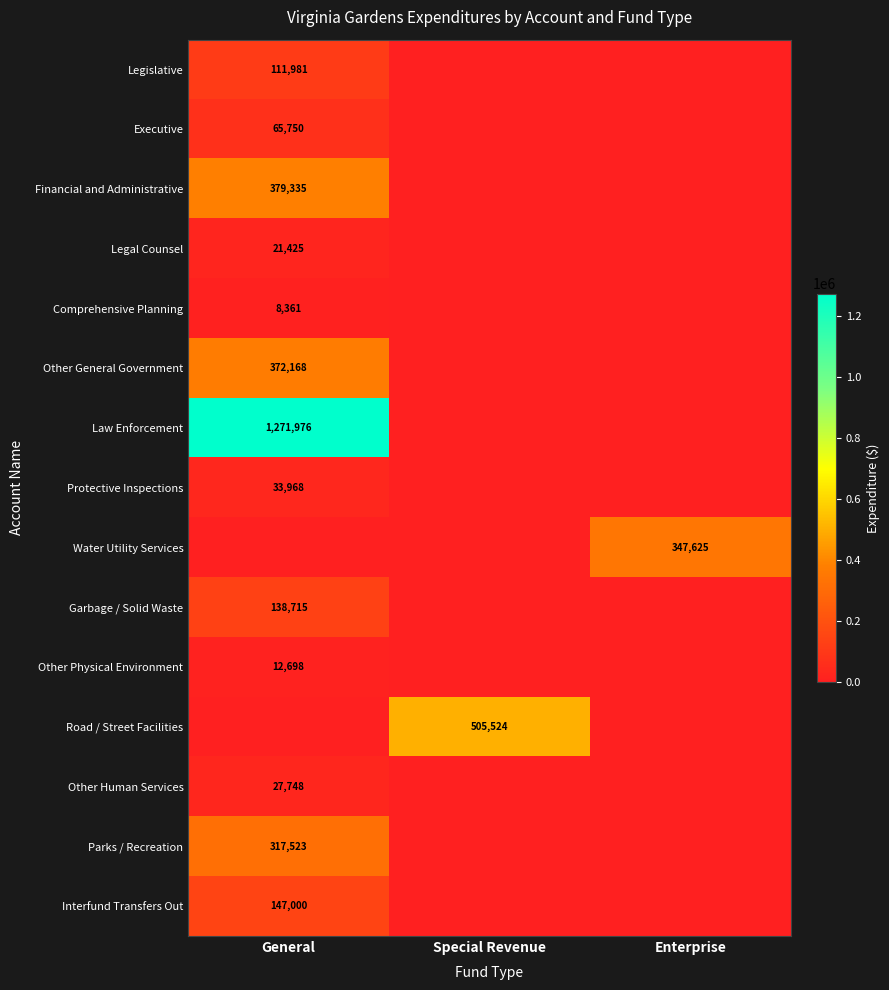

True or false: Legal Counsel has a value of 12652 at General.

False